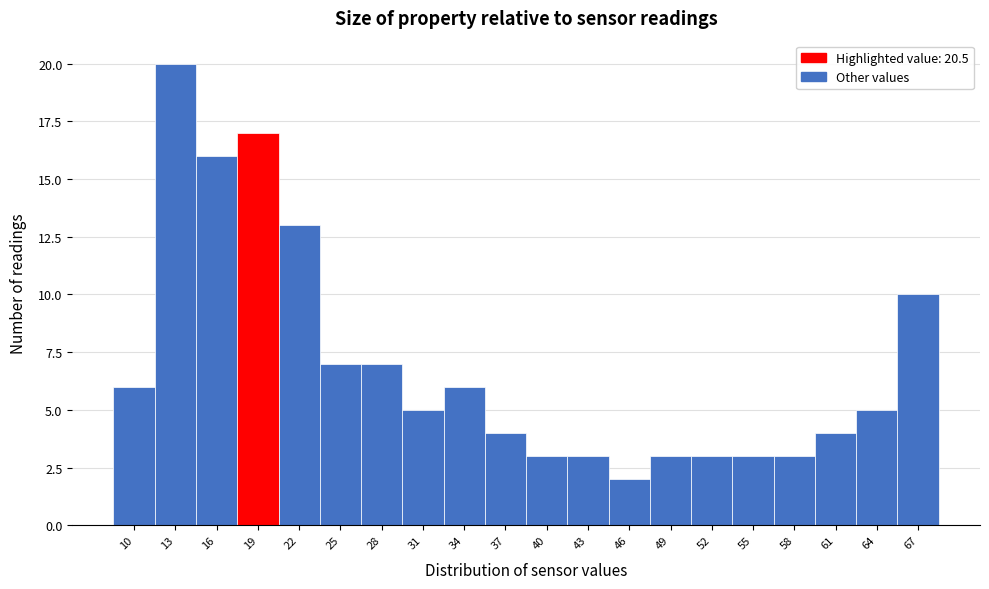

Reading right to left, extract all data points from this chart.

10	5	4	3	3	3	3	2	3	3	4	6	5	7	7	13	17	16	20	6